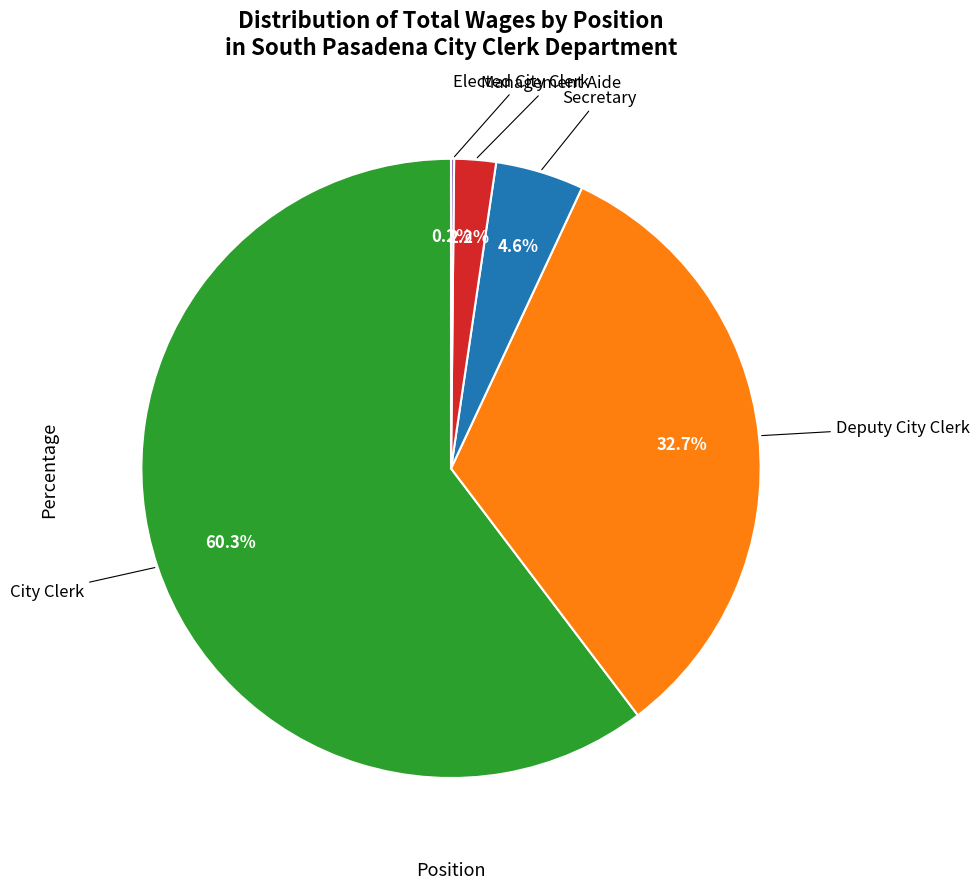

Is there any slice that represents more than half of the pie?

Yes